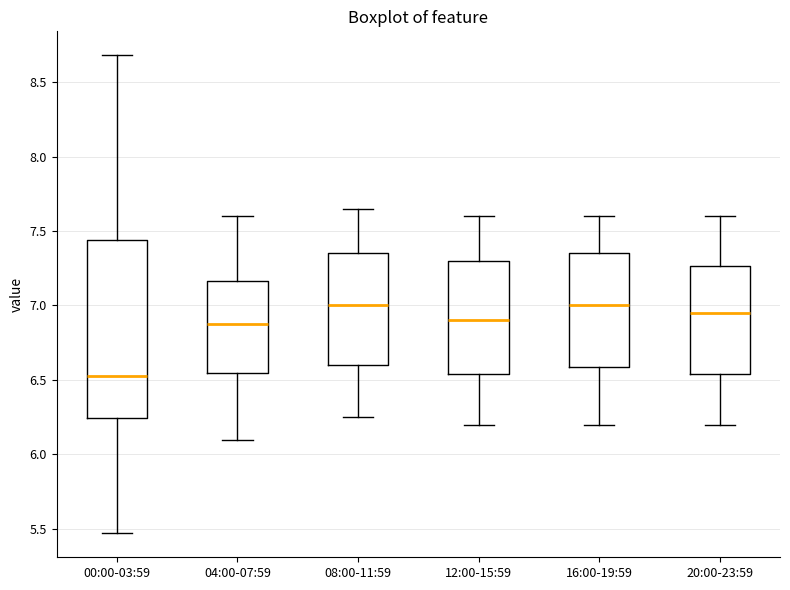

Reading left to right, read every box against the y-axis: the position of its median line, the range the box covers, and the ends of its whiskers. The values are not printed on the chart, so give them approximately, as read against the axis.

00:00-03:59: median 6.55, box 6.25 to 7.45, whiskers 5.45 to 8.70
04:00-07:59: median 6.90, box 6.55 to 7.15, whiskers 6.10 to 7.60
08:00-11:59: median 7.00, box 6.60 to 7.35, whiskers 6.25 to 7.65
12:00-15:59: median 6.90, box 6.55 to 7.30, whiskers 6.20 to 7.60
16:00-19:59: median 7.00, box 6.60 to 7.35, whiskers 6.20 to 7.60
20:00-23:59: median 6.95, box 6.55 to 7.25, whiskers 6.20 to 7.60